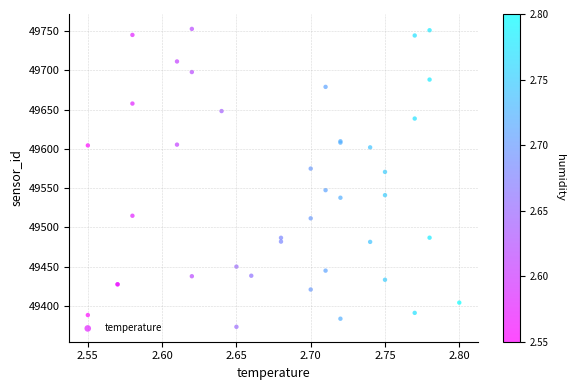

What Y value in the scatter plot is closest to 49563?

49570.7